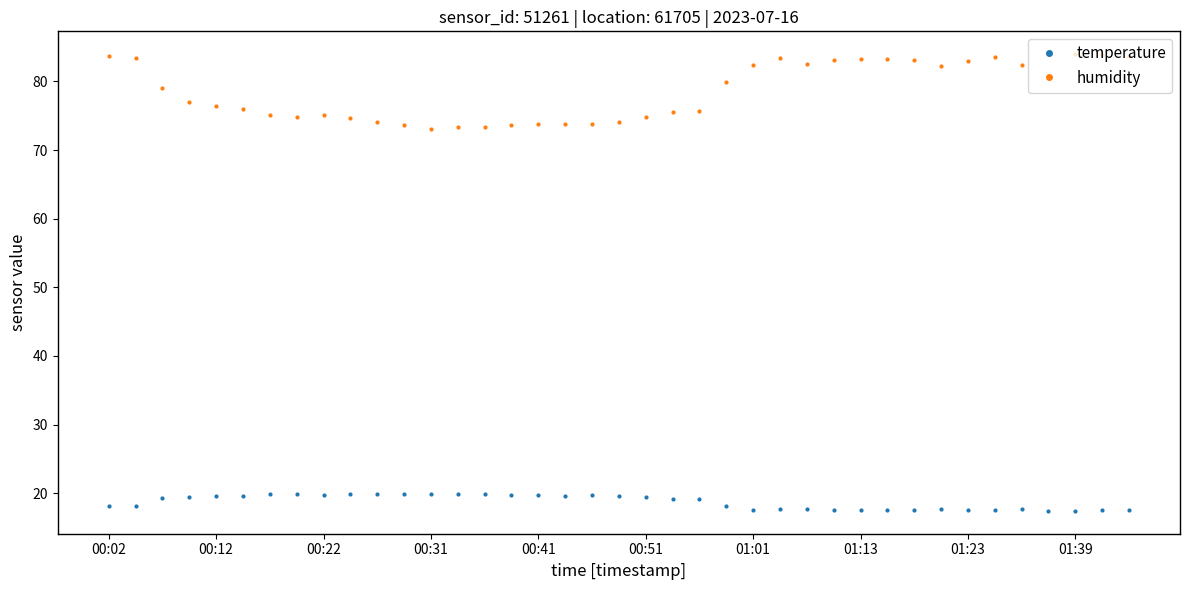

What is the sum of all humidity values?

3065.2